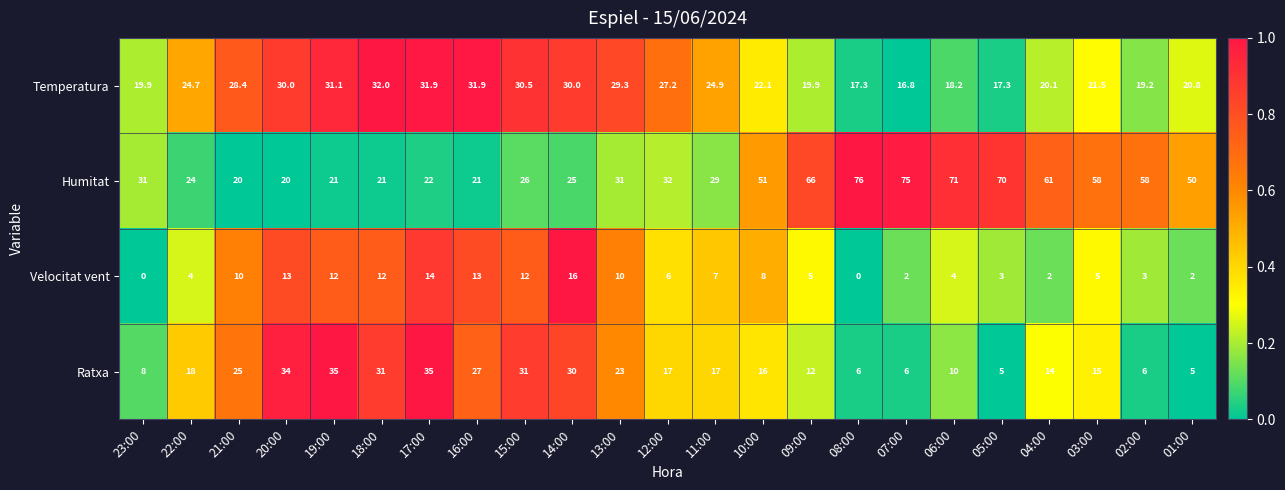

How many series are shown in this chart?

4